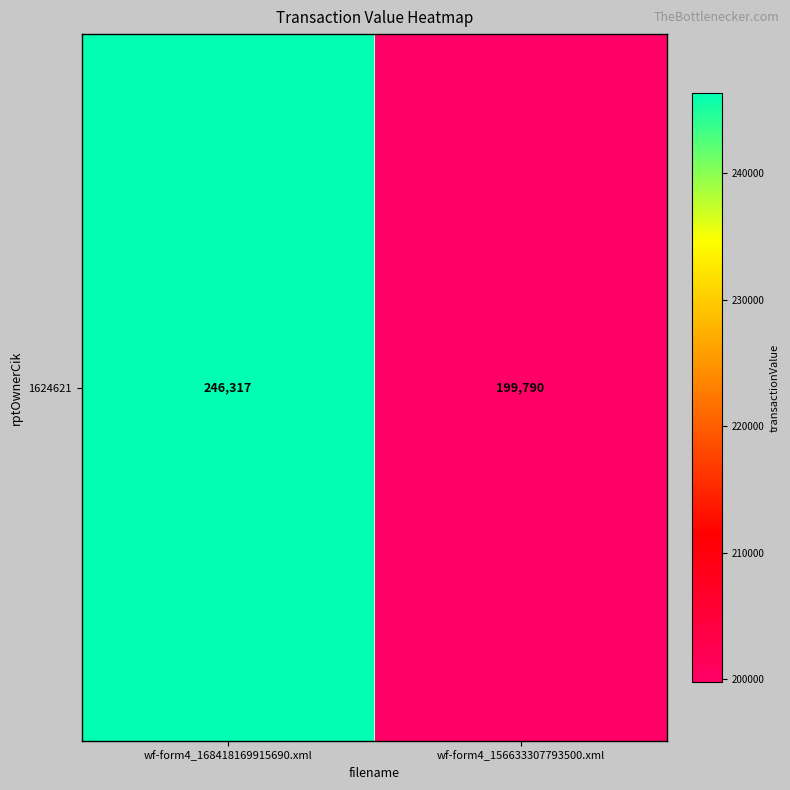

Count the number of data series in this chart.

1